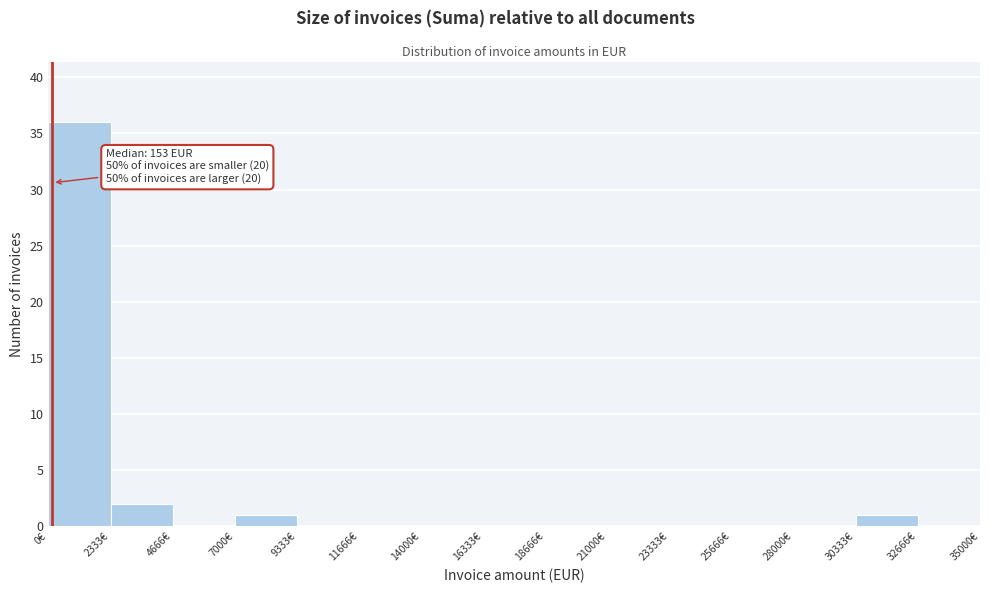

Over which range of the x-axis is the bar tallest?

0 to 2500